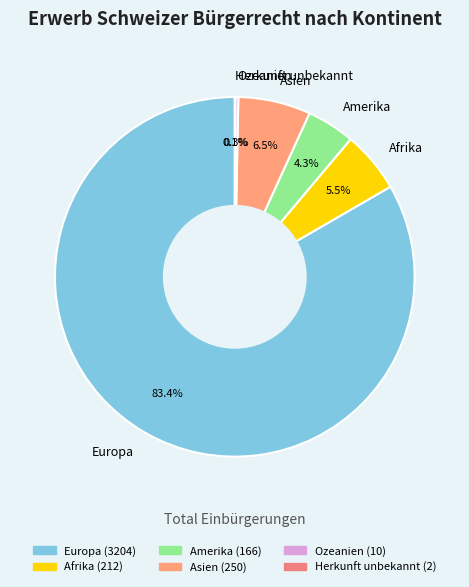

What is the total percentage of Asien and Afrika?

12.0%